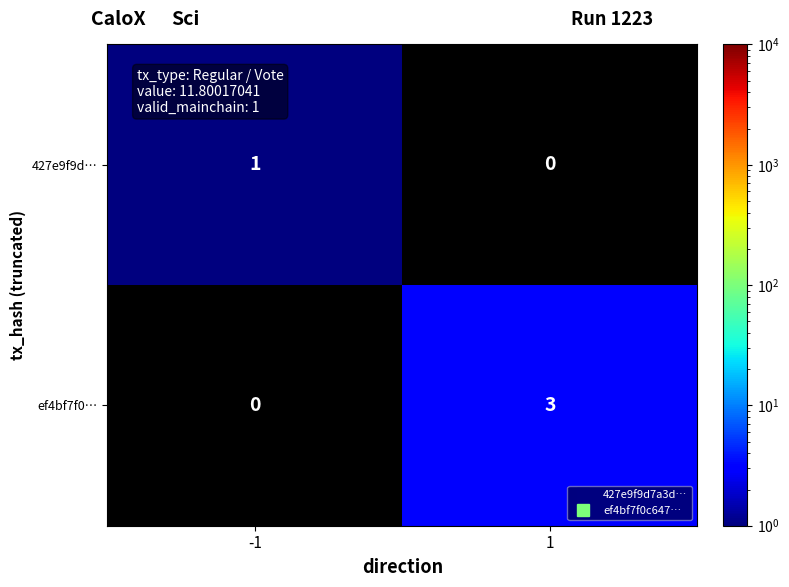

List the labels in order of 427e9f9d… value, largest first.

-1, 1